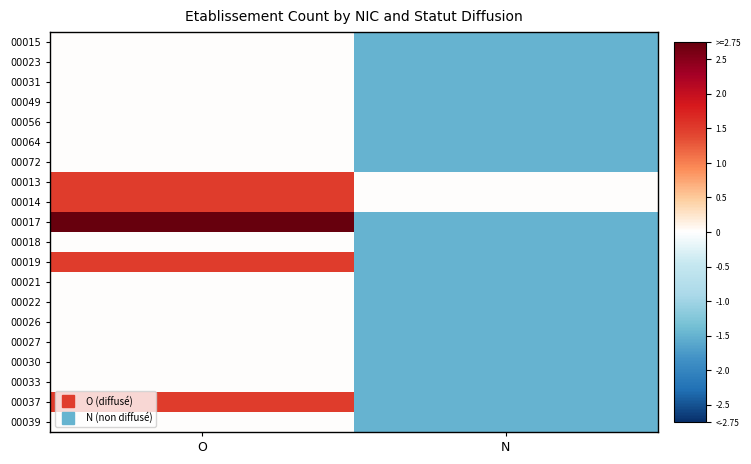

At which category does the chart reach its peak across all series?

O